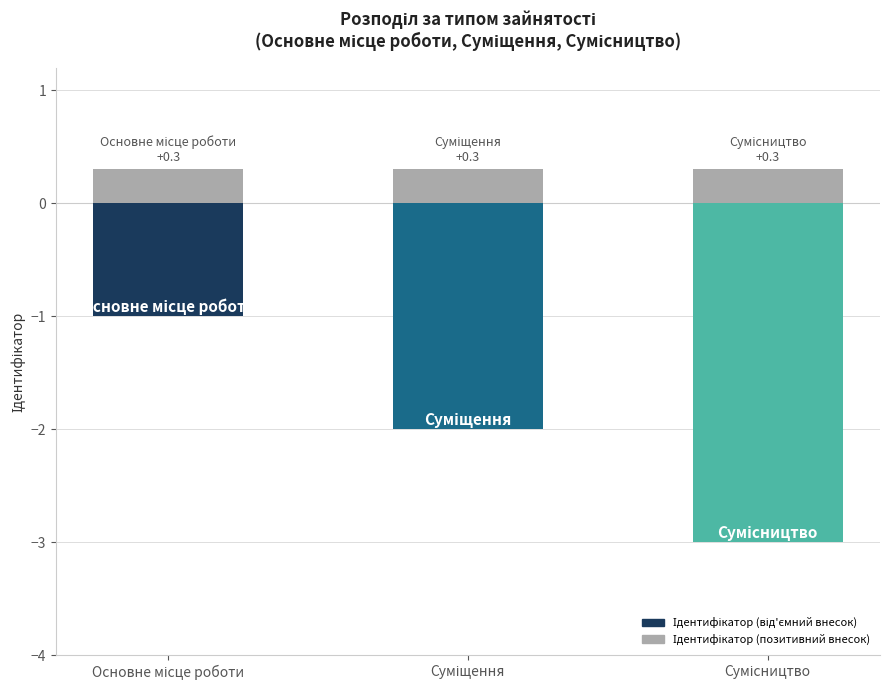

At Сумісництво, list the series in order from largest to smallest.

Ідентифікатор (позитивний внесок), Ідентифікатор (від'ємний внесок)